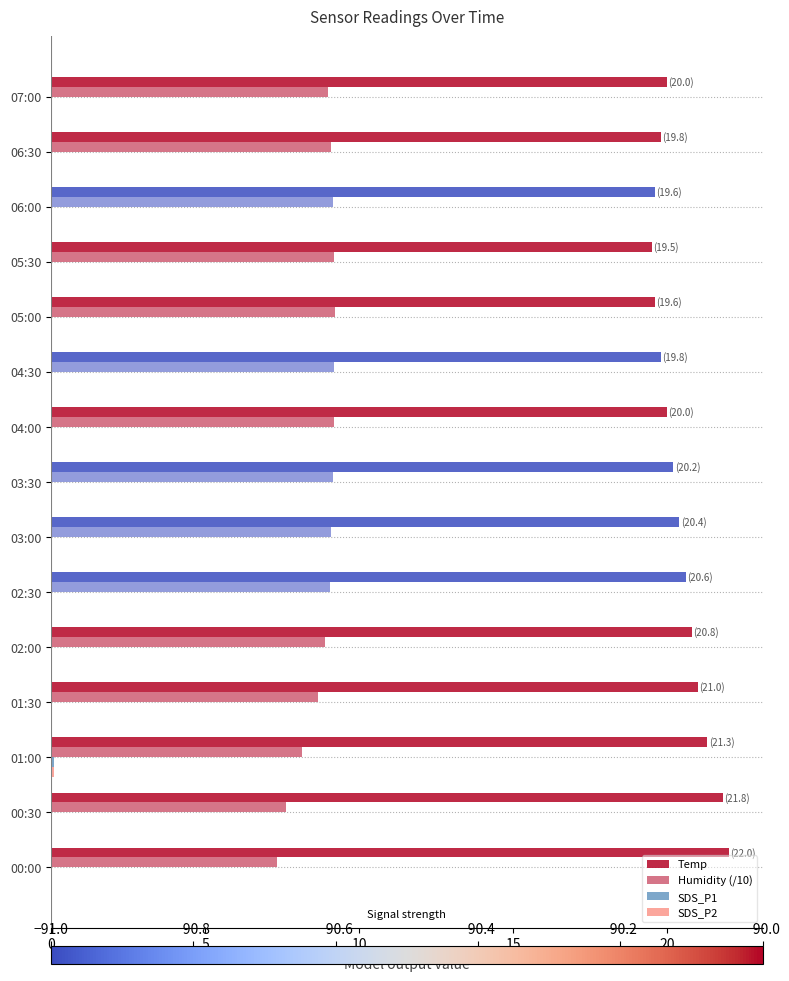

What is the sum of all Temp values?

306.4